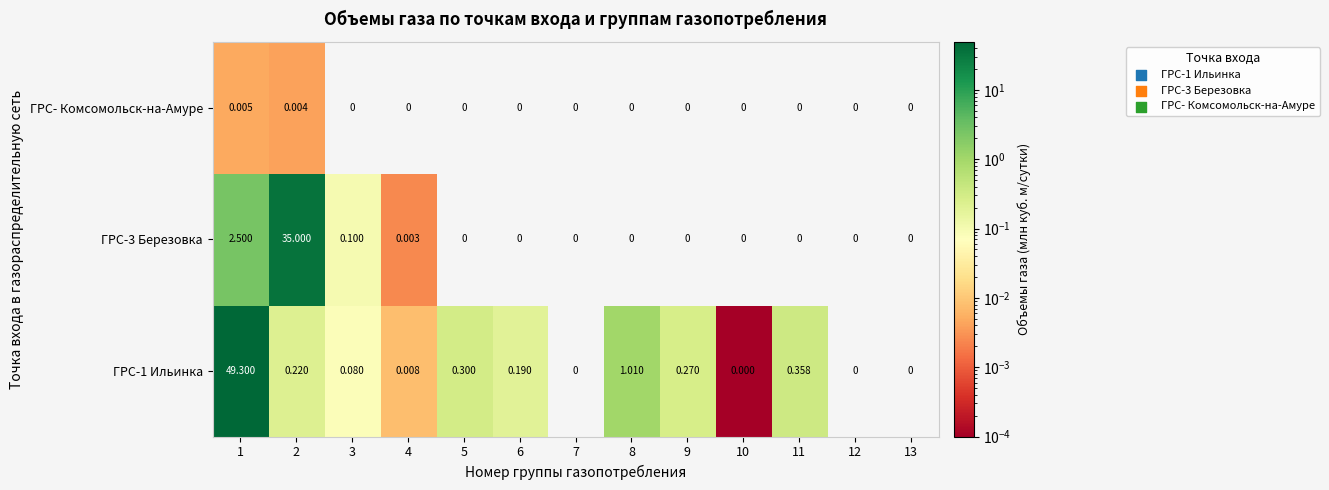

Rank the series by their average value, from lowest to highest.

ГРС- Комсомольск-на-Амуре, ГРС-3 Березовка, ГРС-1 Ильинка